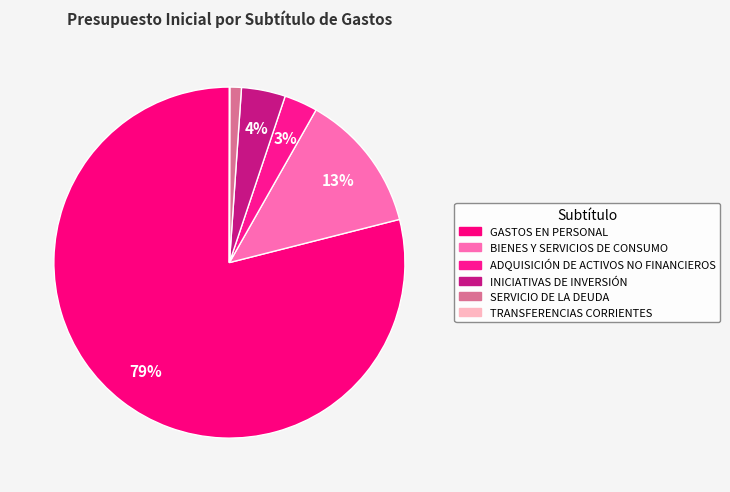

The SERVICIO DE LA DEUDA slice represents 1% of the pie. True or false?

True